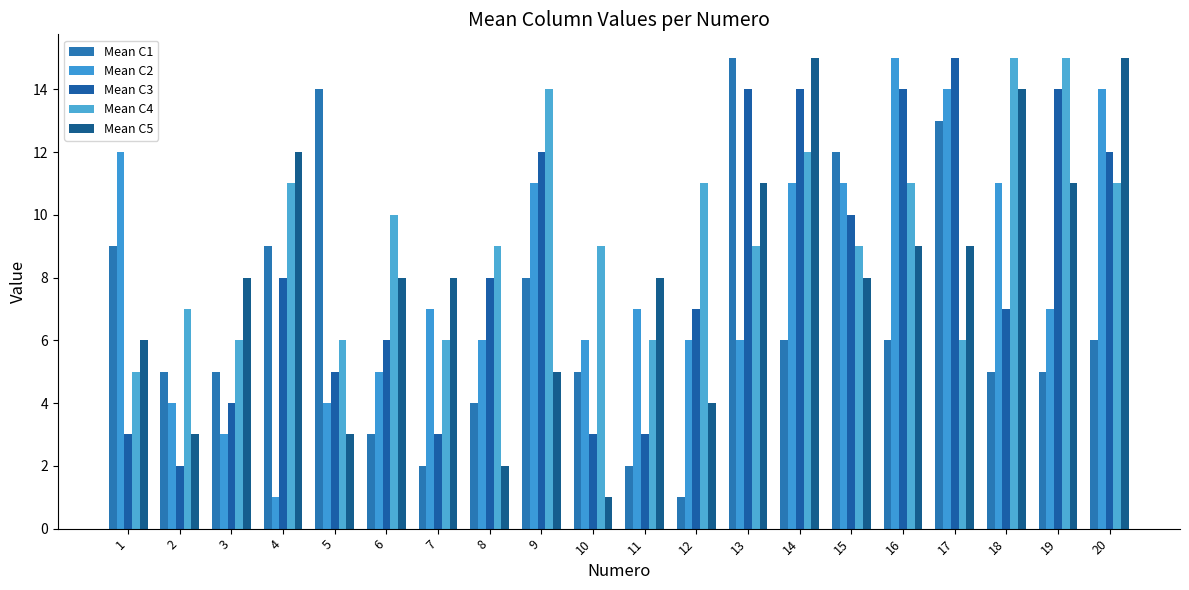

At 16, list the series in order from smallest to largest.

Mean C1, Mean C5, Mean C4, Mean C3, Mean C2